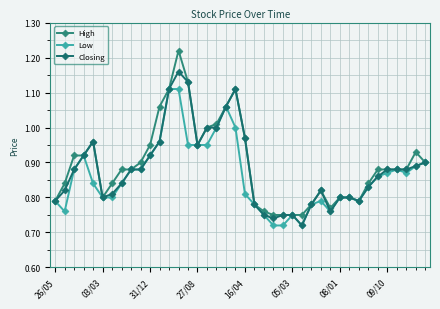

How many data points does each series have?

40